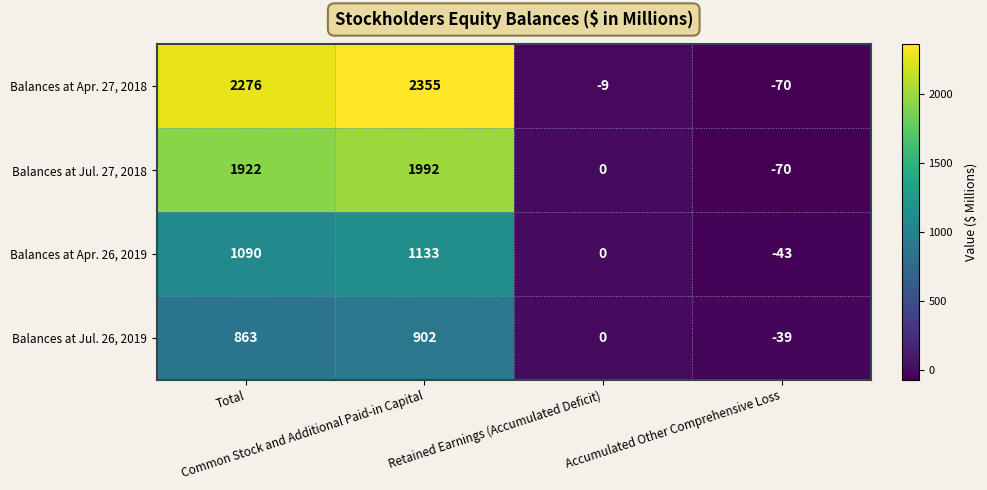

List the series in order of their peak value, highest first.

Balances at Apr. 27, 2018, Balances at Jul. 27, 2018, Balances at Apr. 26, 2019, Balances at Jul. 26, 2019